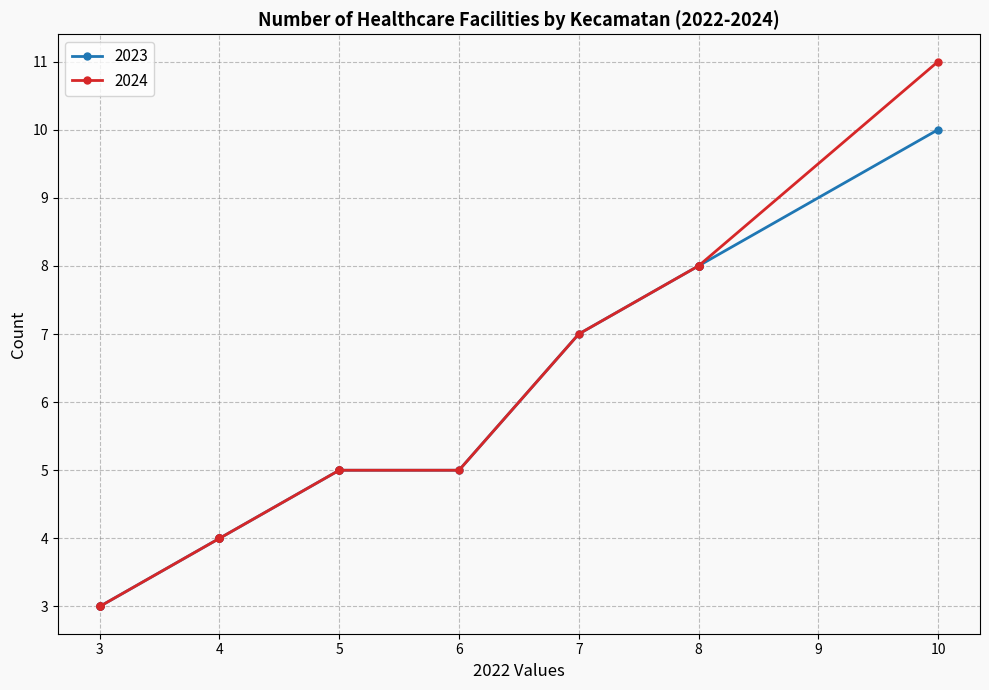

Which series has the largest total across all categories?

2024